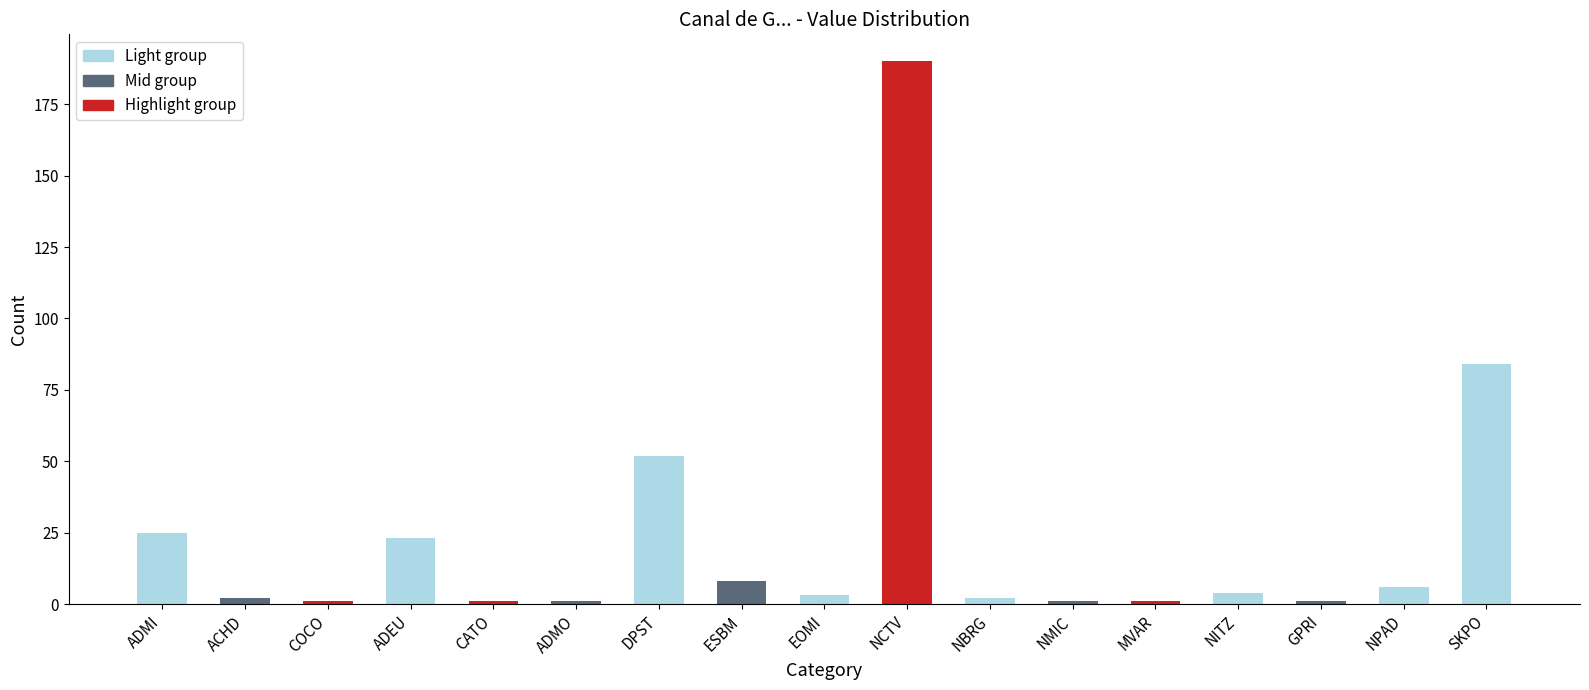

The chart shows a value of 6 at NPAD. True or false?

True